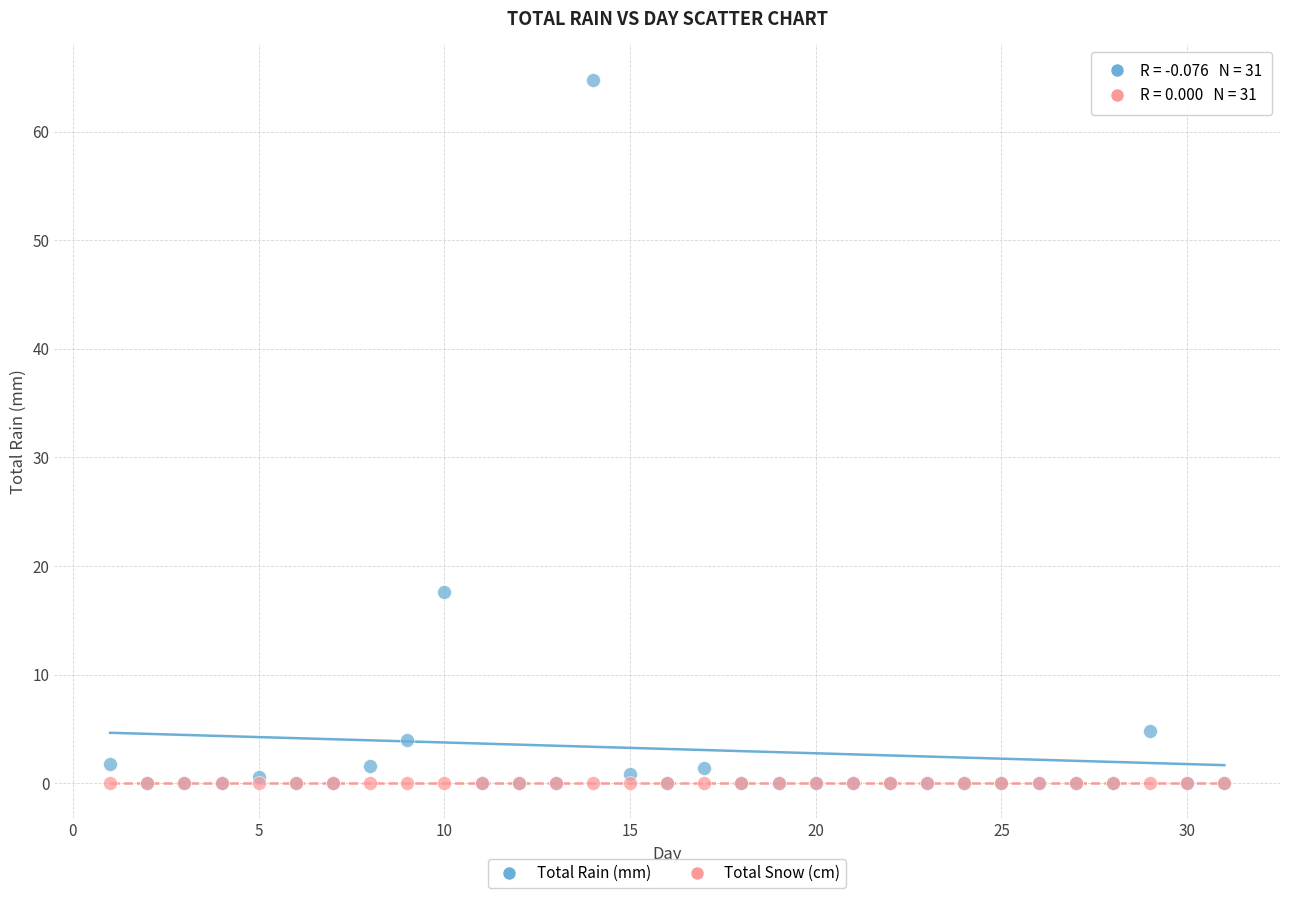

What are all the series names shown in the legend?

Total Rain (mm), Total Snow (cm)